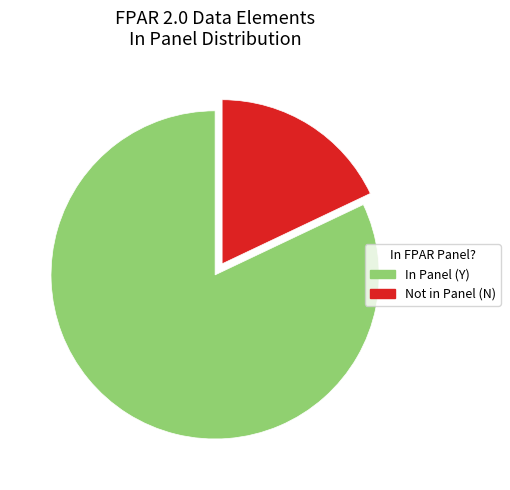

How many slices are in this pie chart?

2